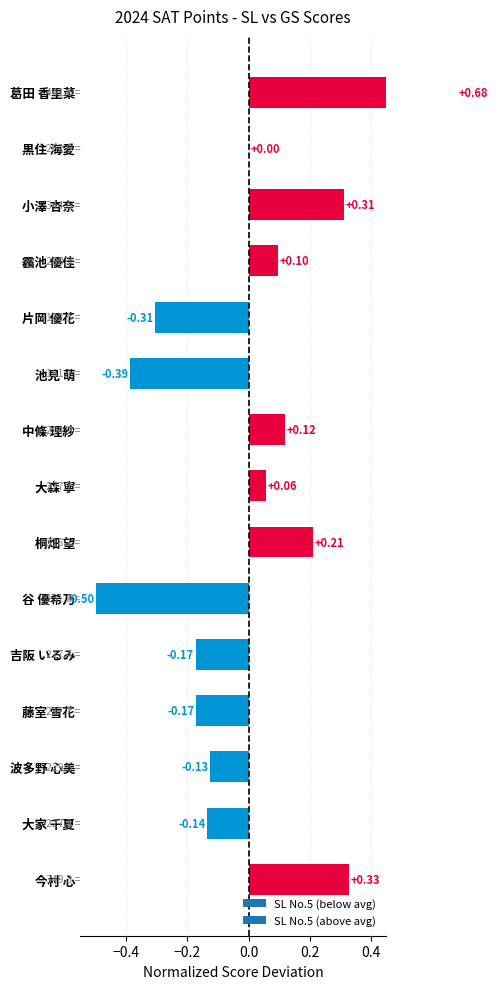

What position from the left is 大家 千夏?

14